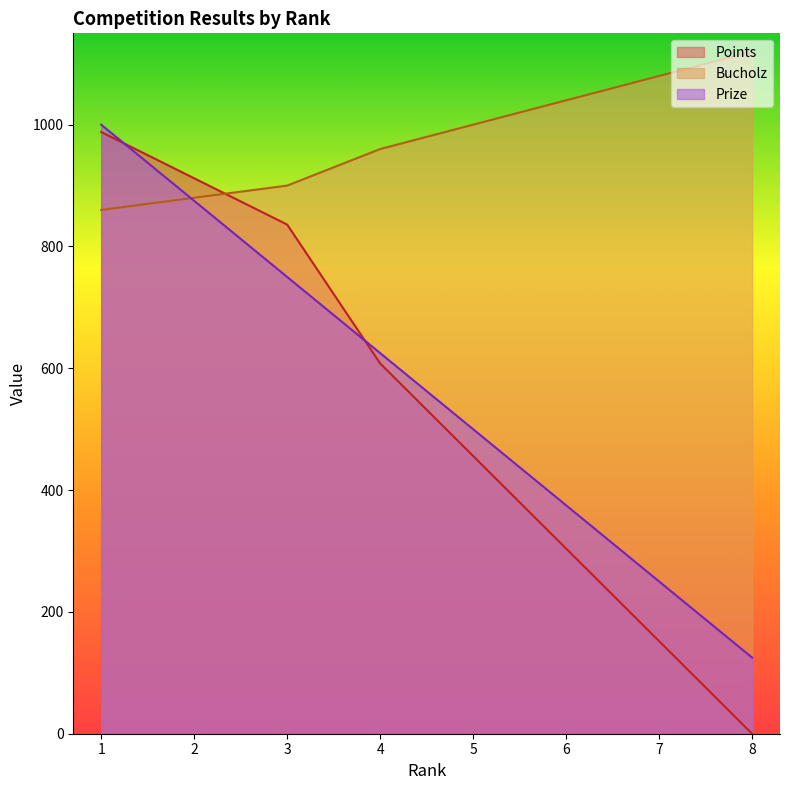

What is the total value across all series at 8?

1245